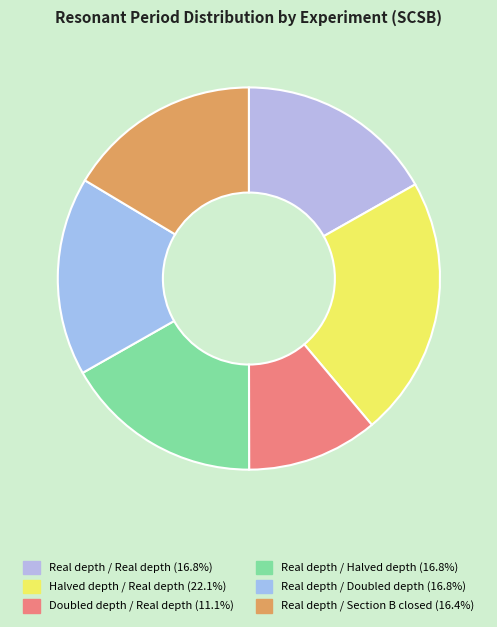

To the nearest percent, what portion does Halved depth / Real depth represent?

22%